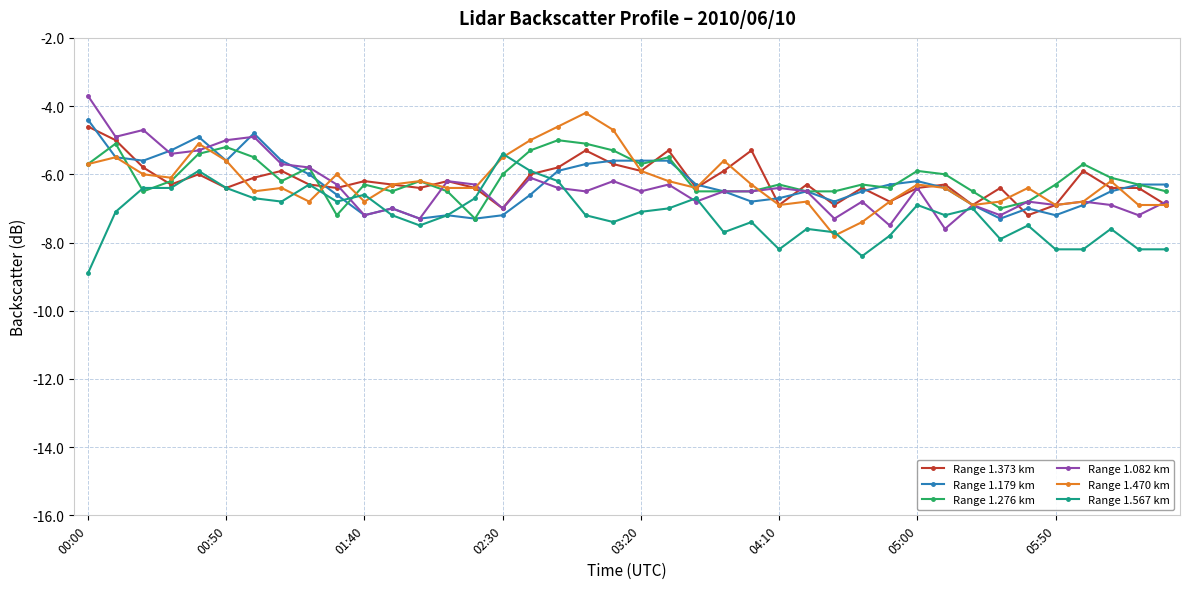

What is the value of the Range 1.276 km point at the 4th from the left?

-6.2